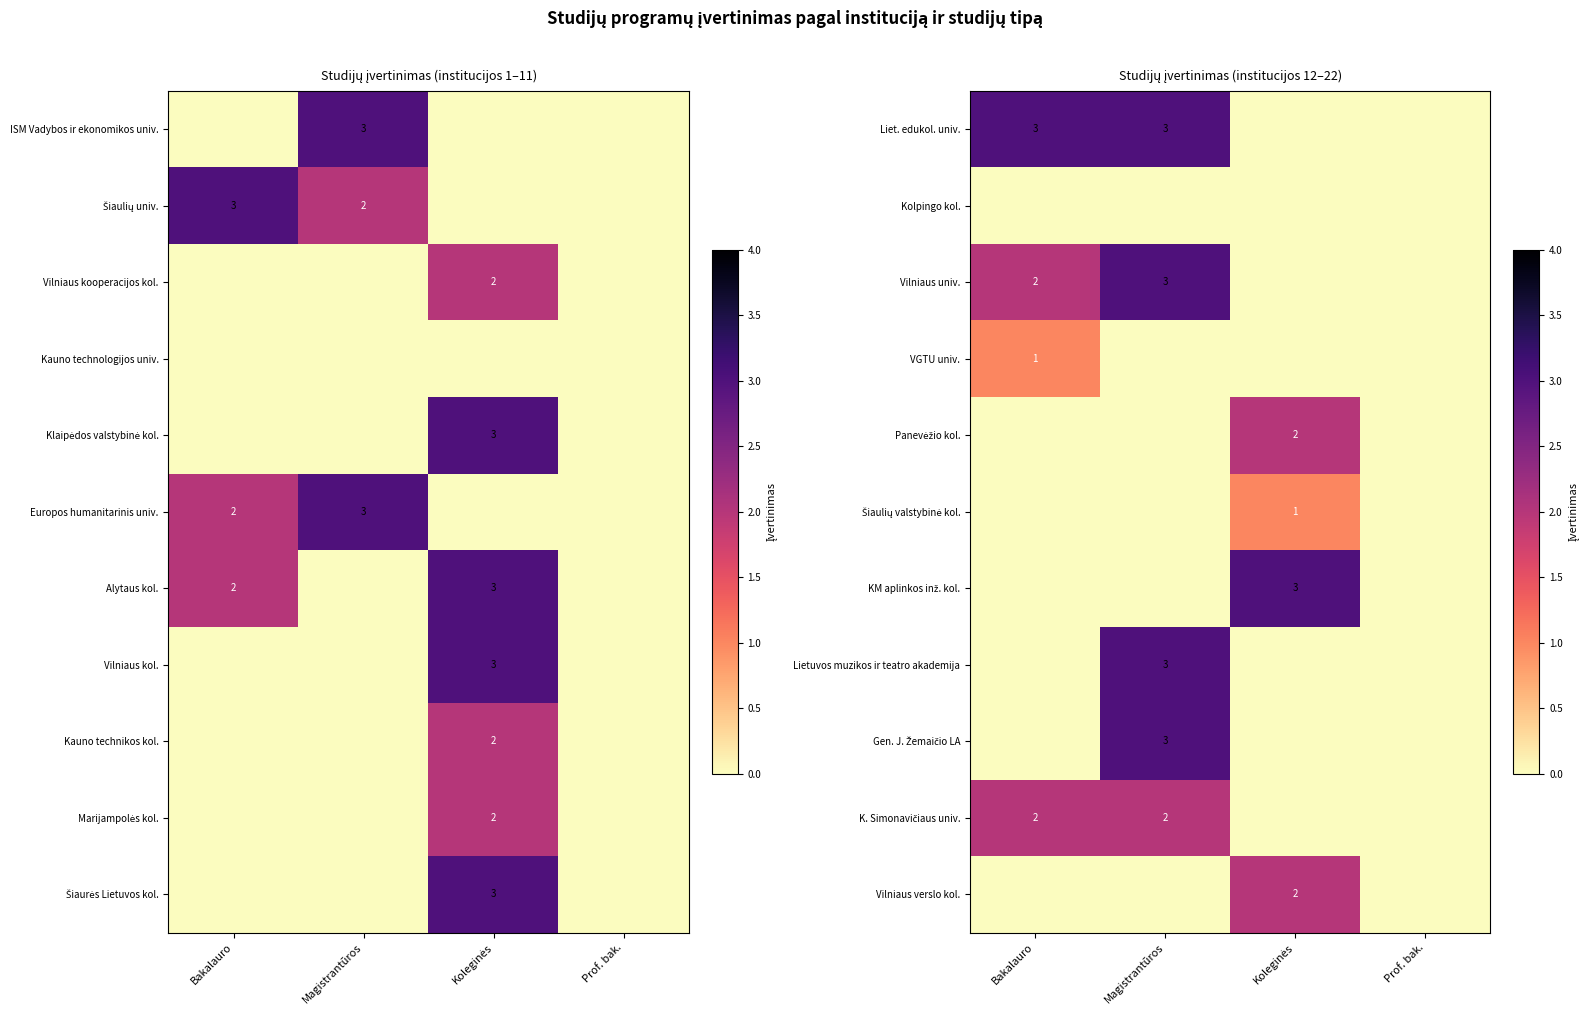

Is it true that Liet. edukol. univ. equals 1 at Magistrantūros?

False